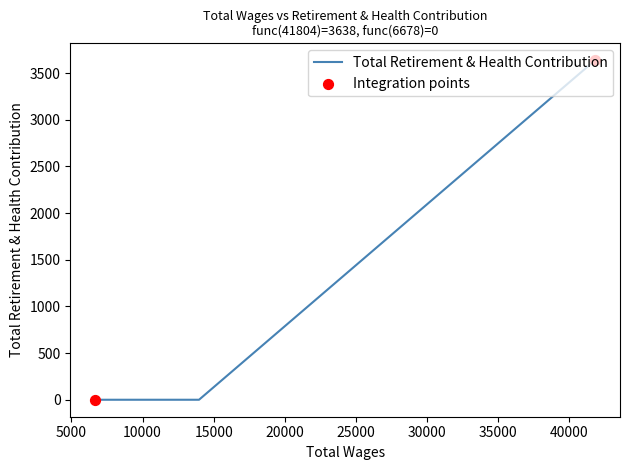

Between 41804.0 and 6678.0, which is larger?

41804.0